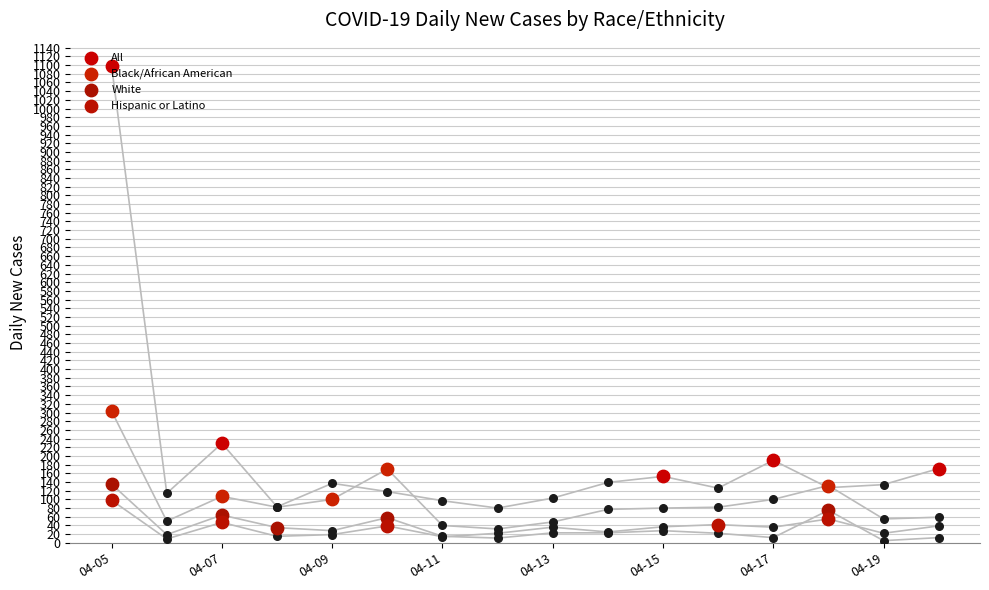

At which category is the sum across all series the highest?

04-05